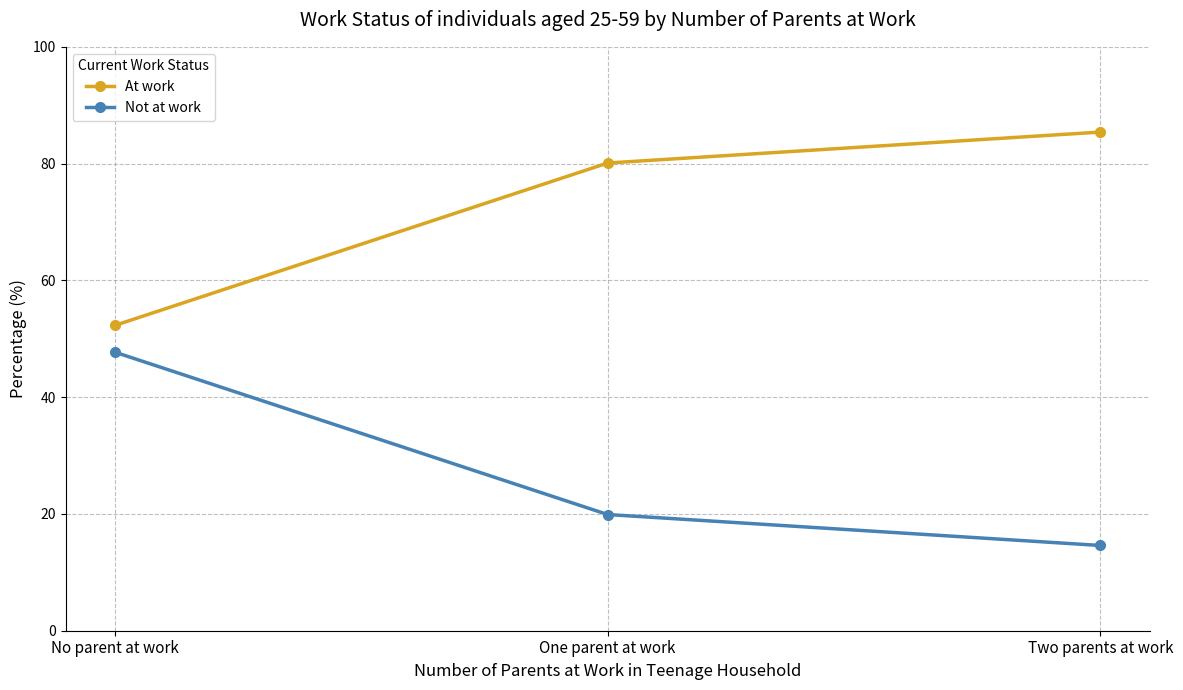

What is the highest value of the Not at work series?

47.7